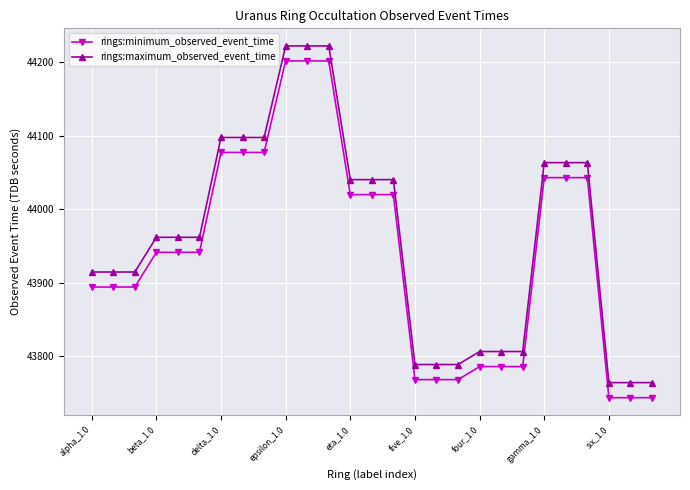

What is the difference between the maximum and minimum values in the rings:maximum_observed_event_time series?

457.4